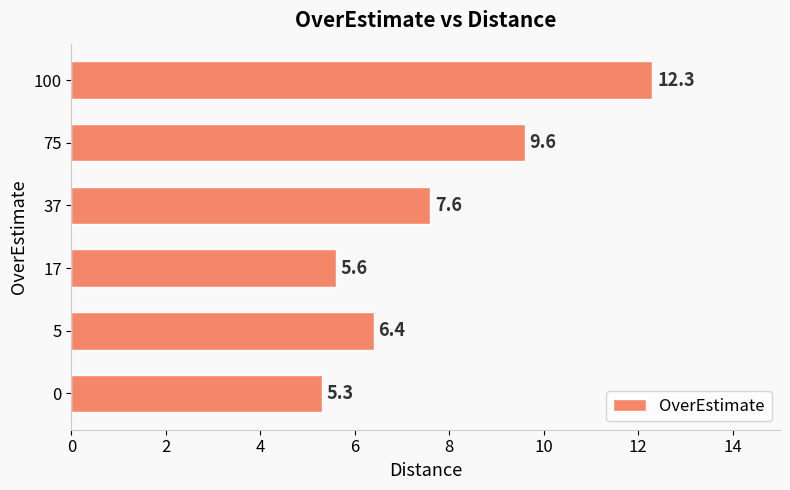

List the labels in order of value, largest first.

100, 75, 37, 5, 17, 0